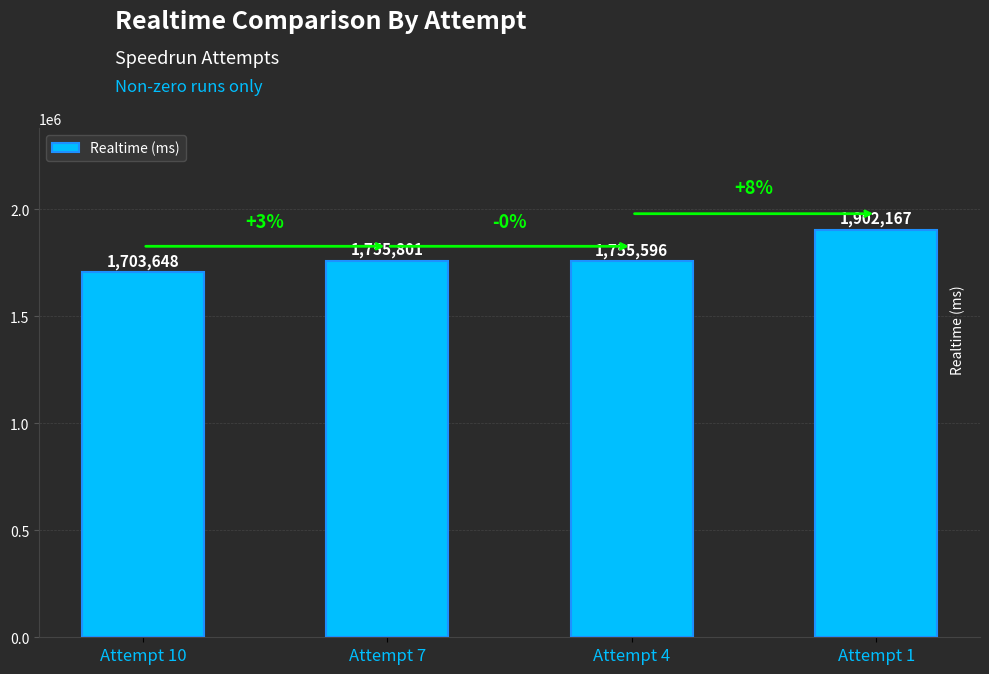

The value at Attempt 7 is 2350057. True or false?

False